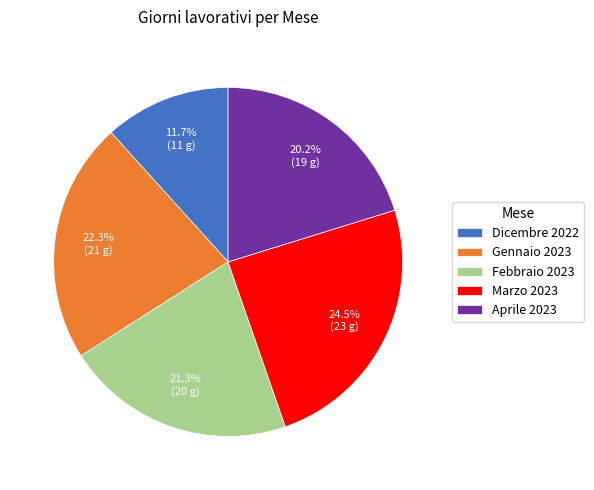

What percentage is the Aprile 2023 slice, to the nearest percent?

20%